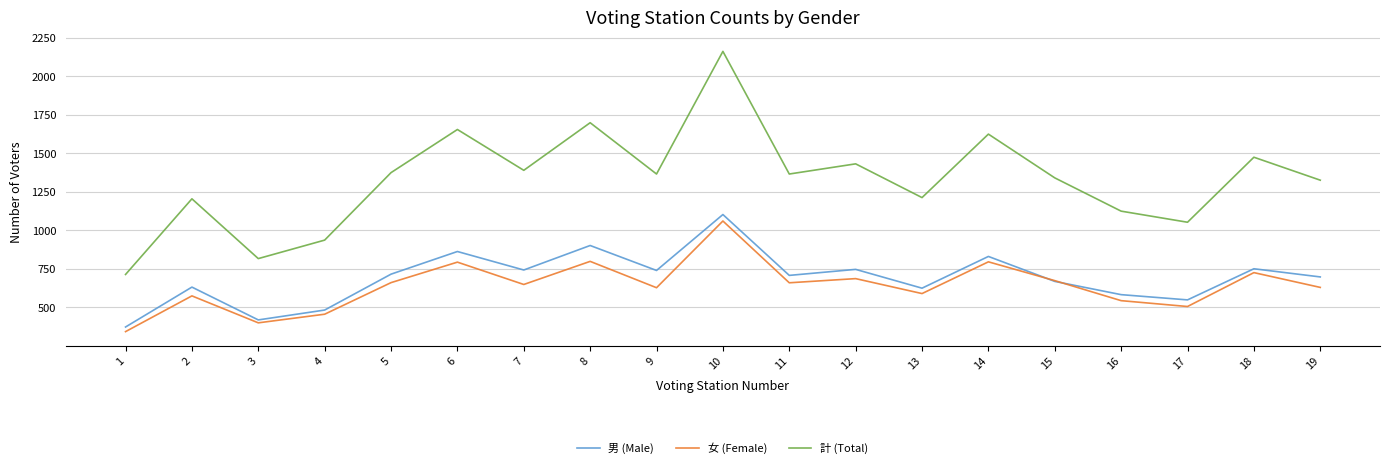

Is it true that 女 (Female) equals 504 at 17?

True